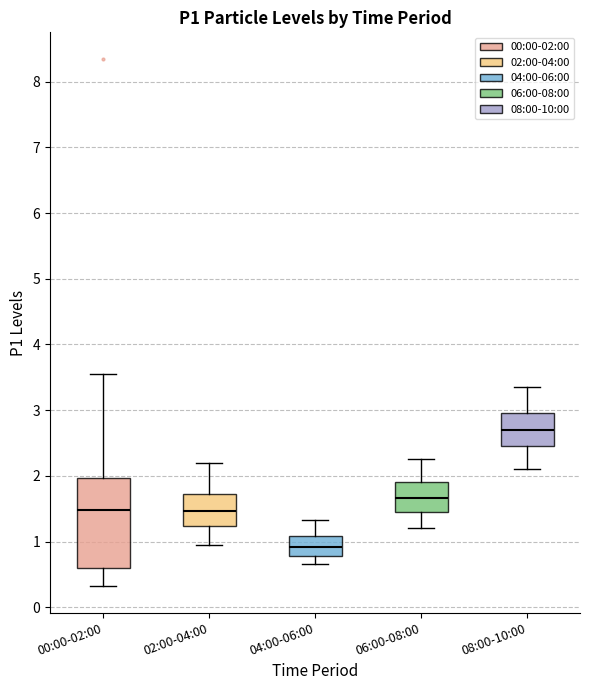

Reading left to right, transcribe this box plot: for each box, give where its median line is, the range the box spans, and where its two whiskers end, as read against the y-axis. The values are not printed on the chart, so give them approximately, as read against the axis.

00:00-02:00: median 1.5, box 0.6 to 2.0, whiskers 0.3 to 3.6
02:00-04:00: median 1.5, box 1.2 to 1.7, whiskers 1.0 to 2.2
04:00-06:00: median 0.9, box 0.8 to 1.1, whiskers 0.7 to 1.3
06:00-08:00: median 1.7, box 1.4 to 1.9, whiskers 1.2 to 2.3
08:00-10:00: median 2.7, box 2.5 to 3.0, whiskers 2.1 to 3.4